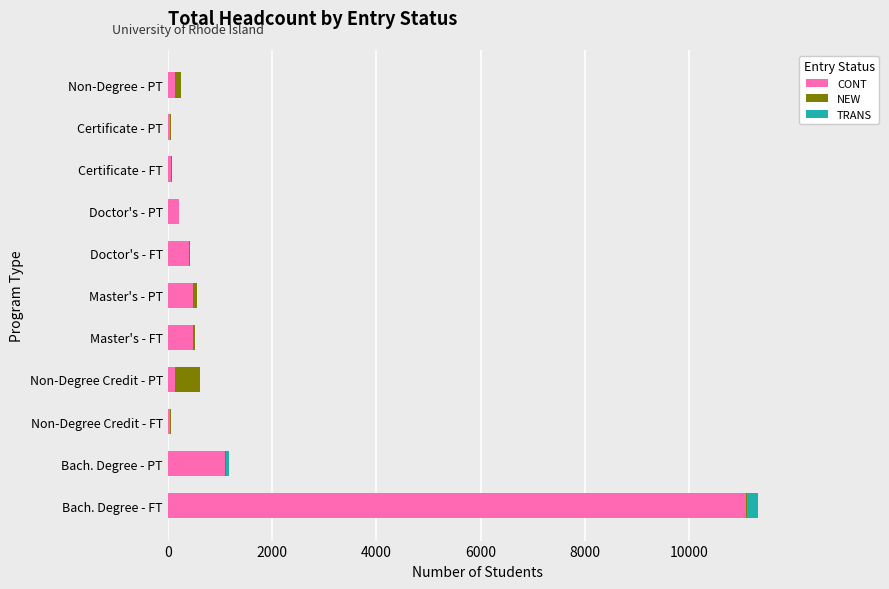

What is the highest value of the CONT series?

11092